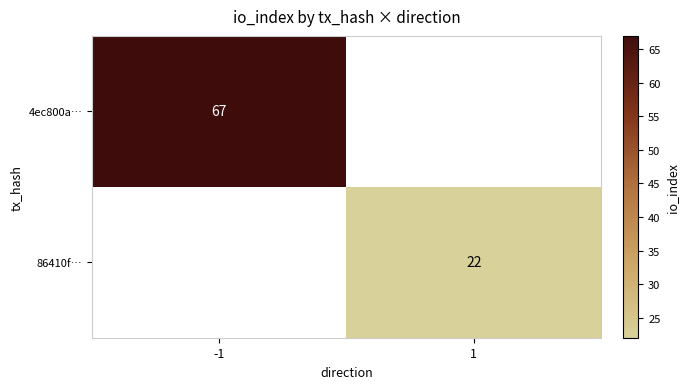

True or false: 4ec800a… has a value of 67 at -1.

True